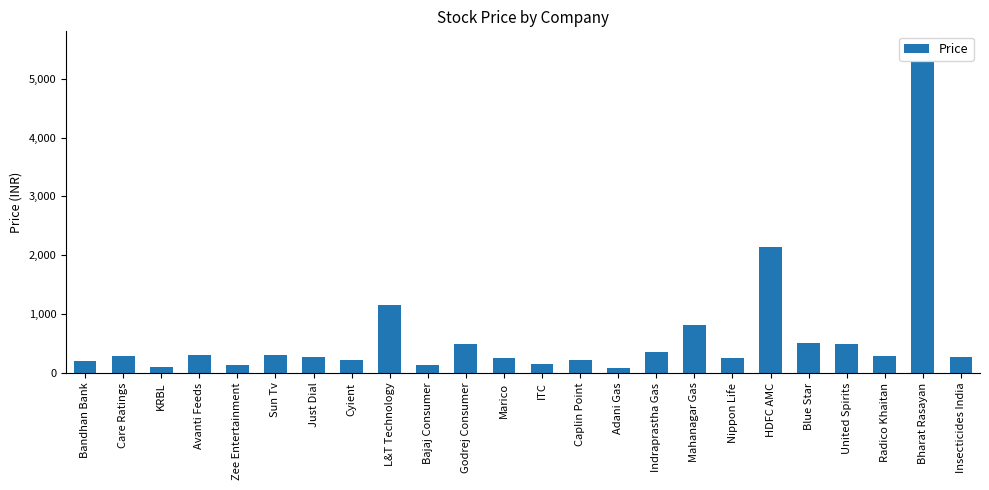

What is the ratio of the value at Radico Khaitan to the value at ITC?

1.9